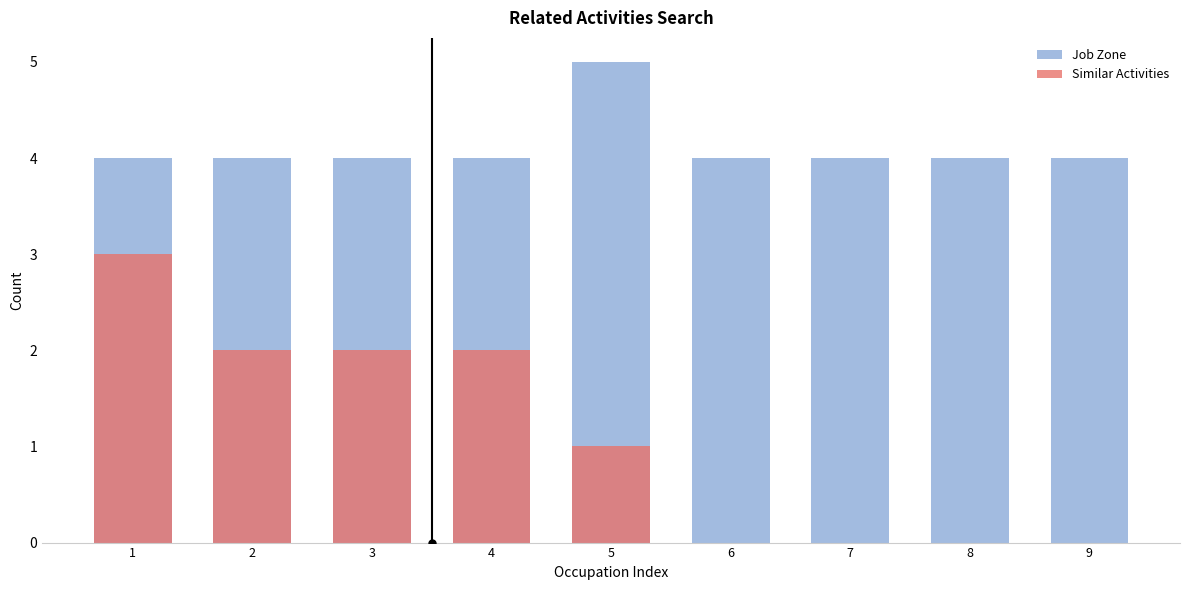

What is the difference between the Job Zone values at 2 and 5?

1